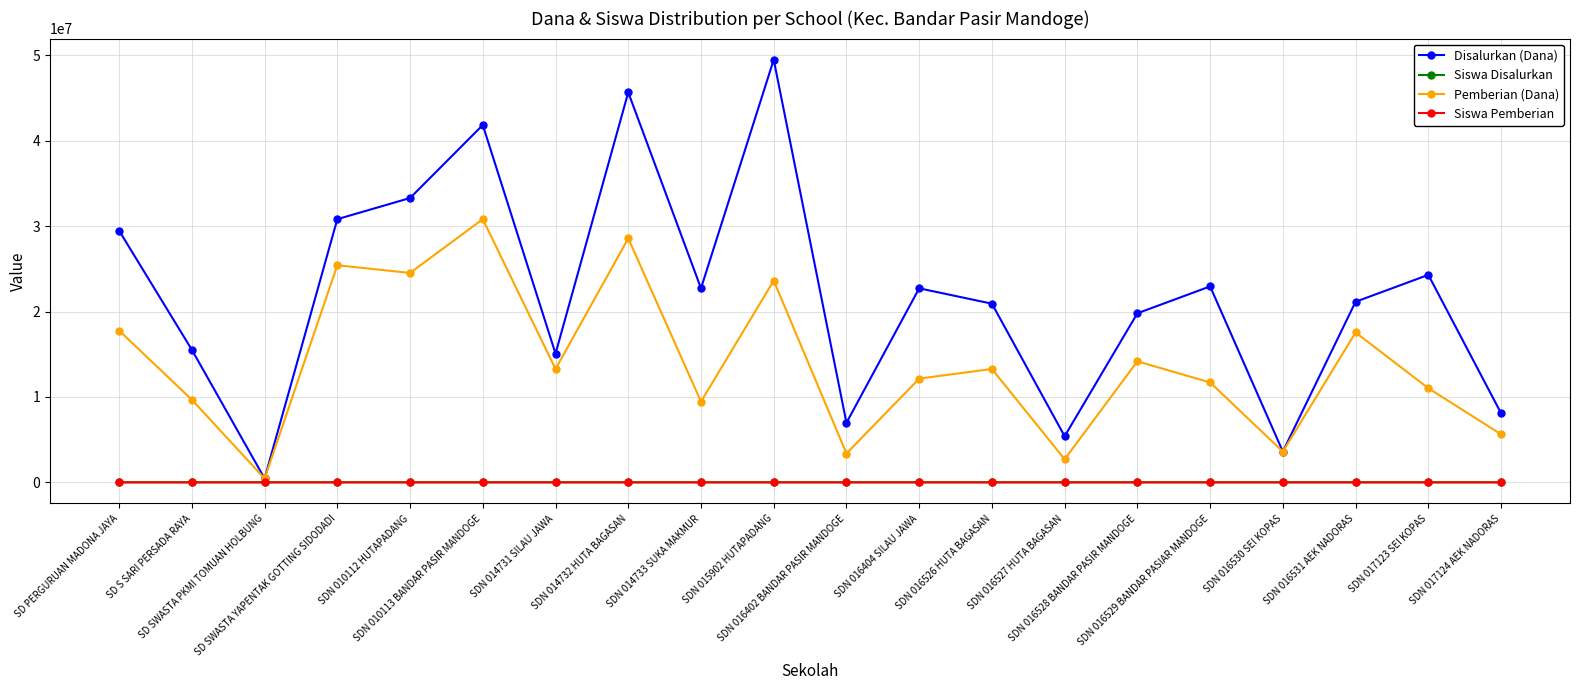

At how many categories does at least one series exceed 8515496?

15